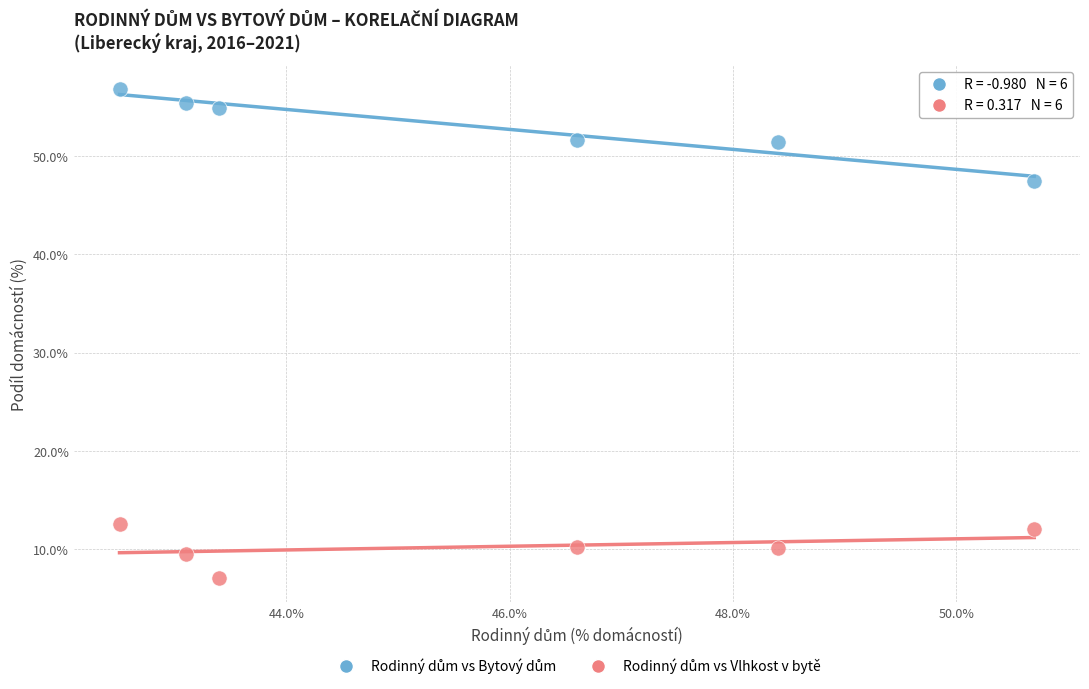

What is the X range (max minus min) for the scatter plot?

8.2